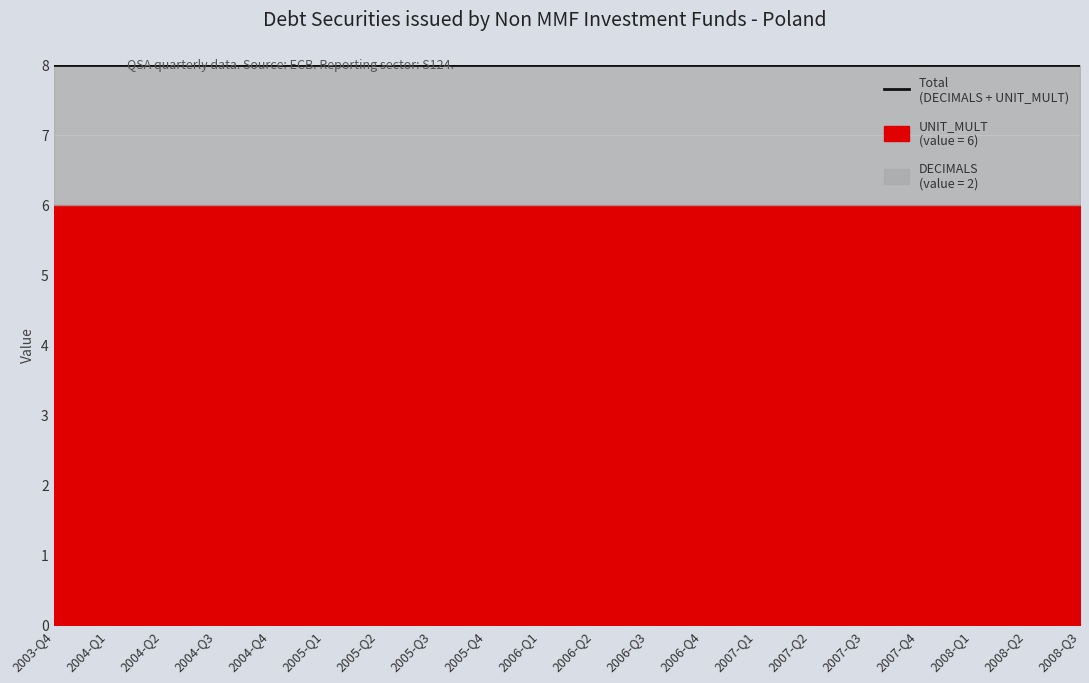

Reading right to left, list all the values displayed in this chart.

DECIMALS: 2008-Q3=2	2008-Q2=2	2008-Q1=2	2007-Q4=2	2007-Q3=2	2007-Q2=2	2007-Q1=2	2006-Q4=2	2006-Q3=2	2006-Q2=2	2006-Q1=2	2005-Q4=2	2005-Q3=2	2005-Q2=2	2005-Q1=2	2004-Q4=2	2004-Q3=2	2004-Q2=2	2004-Q1=2	2003-Q4=2
UNIT_MULT: 2008-Q3=6	2008-Q2=6	2008-Q1=6	2007-Q4=6	2007-Q3=6	2007-Q2=6	2007-Q1=6	2006-Q4=6	2006-Q3=6	2006-Q2=6	2006-Q1=6	2005-Q4=6	2005-Q3=6	2005-Q2=6	2005-Q1=6	2004-Q4=6	2004-Q3=6	2004-Q2=6	2004-Q1=6	2003-Q4=6